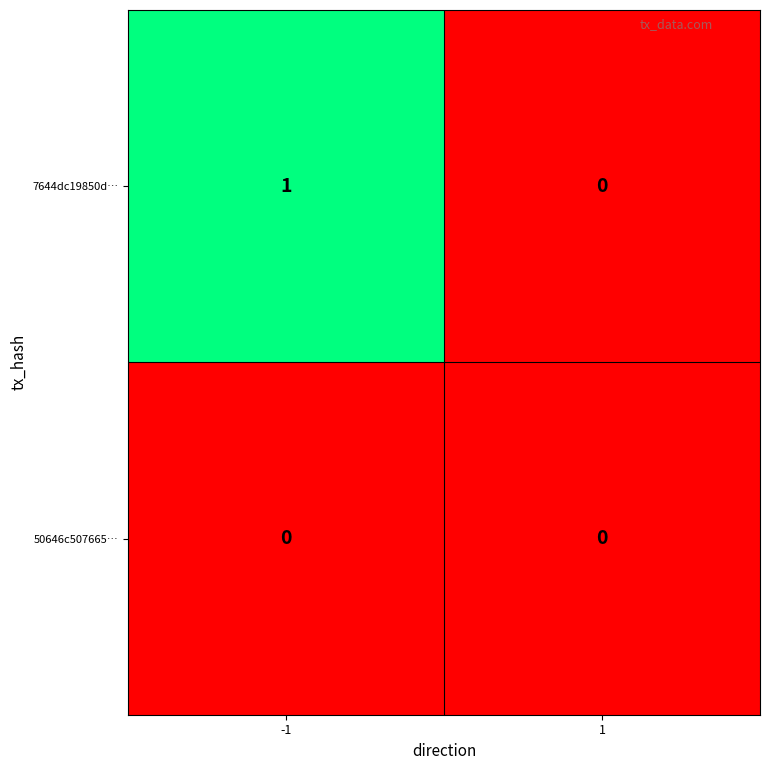

How many data points does each series have?

2